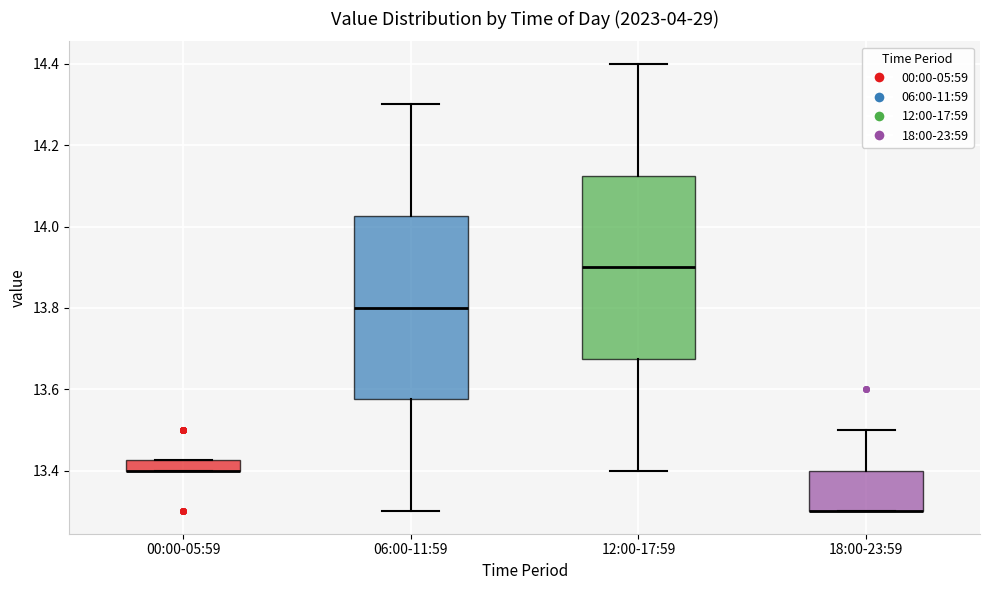

Where is the upper edge of the box for 12:00-17:59 on the y-axis? The values are not printed on the chart, so give them approximately, as read against the axis.

14.12